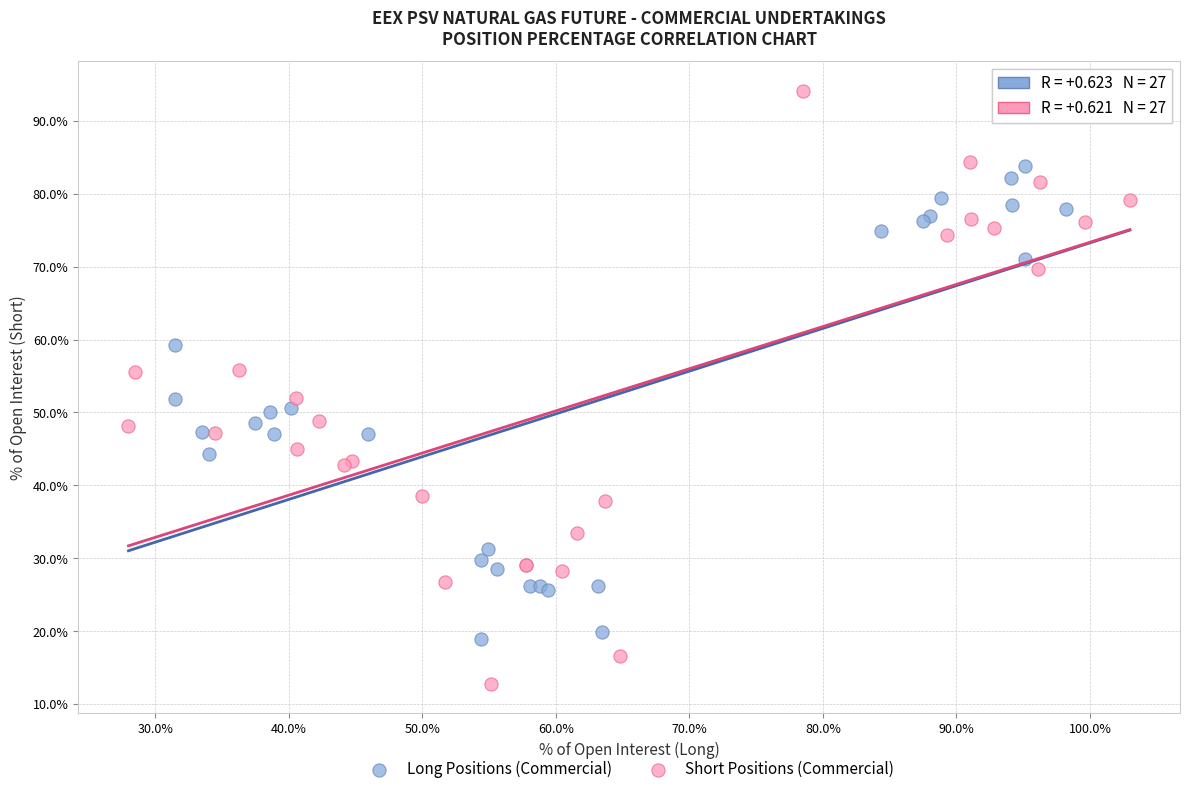

Which series reaches the minimum Y coordinate?

Short Positions (Commercial)